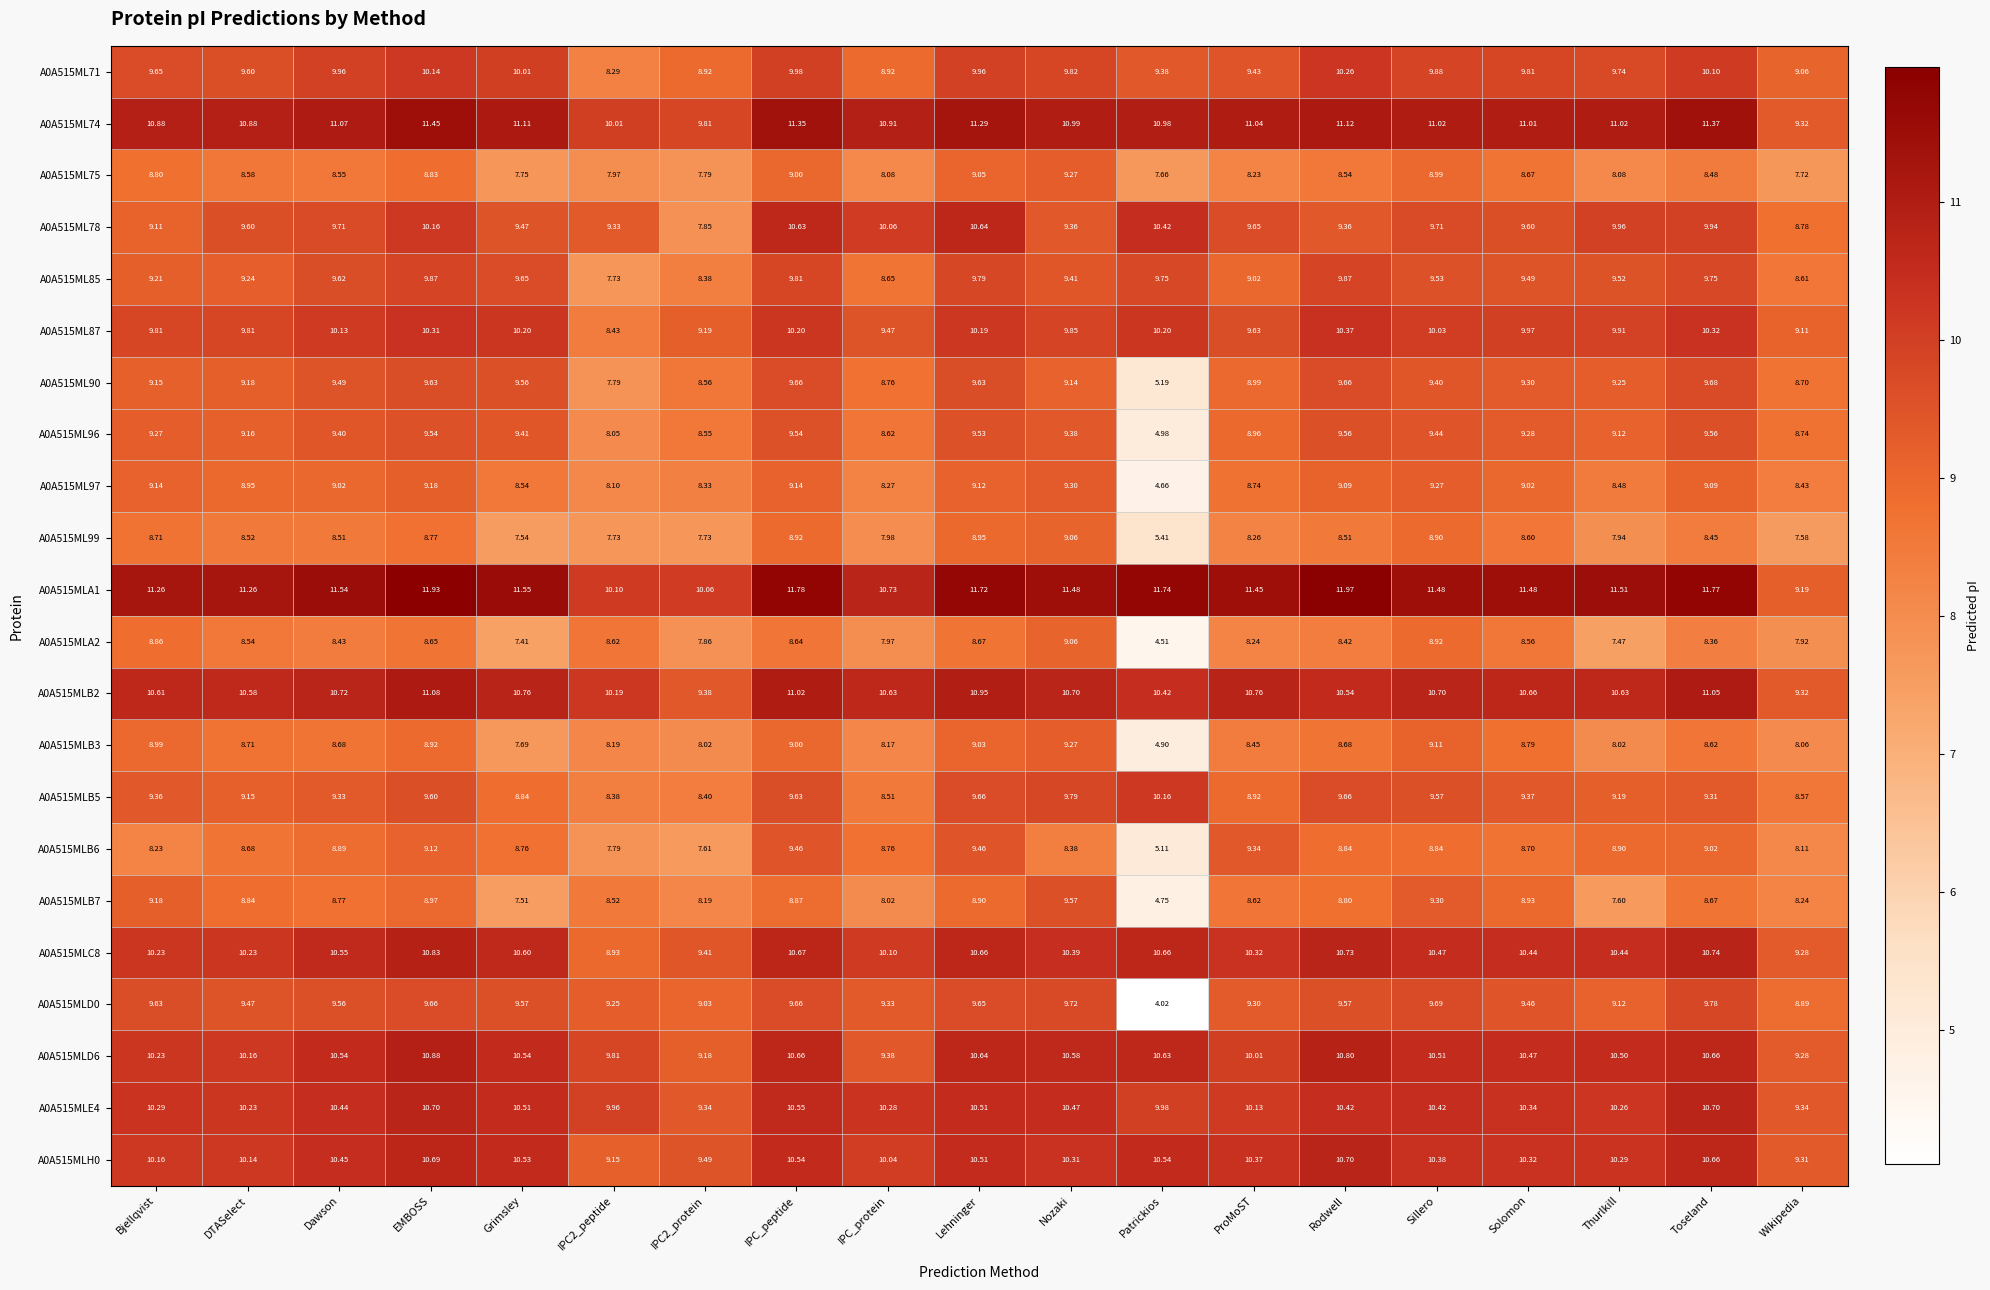

At which label does A0A515MLB2 first exceed 10?

Bjellqvist